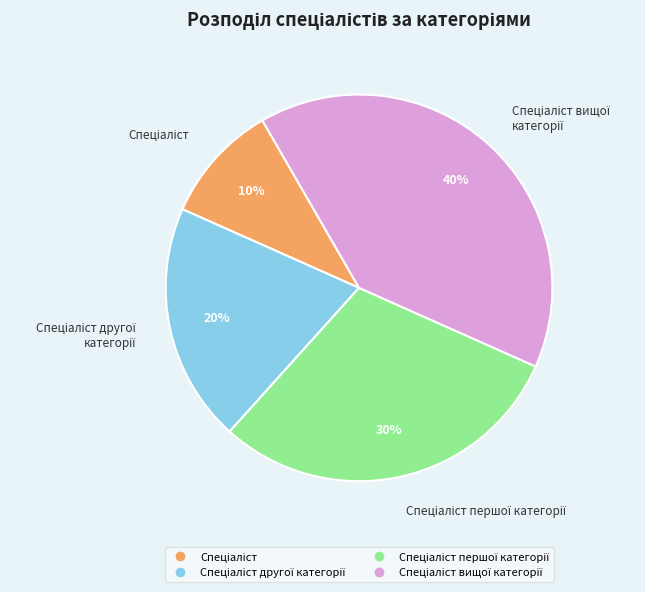

Count the number of slices in the pie.

4